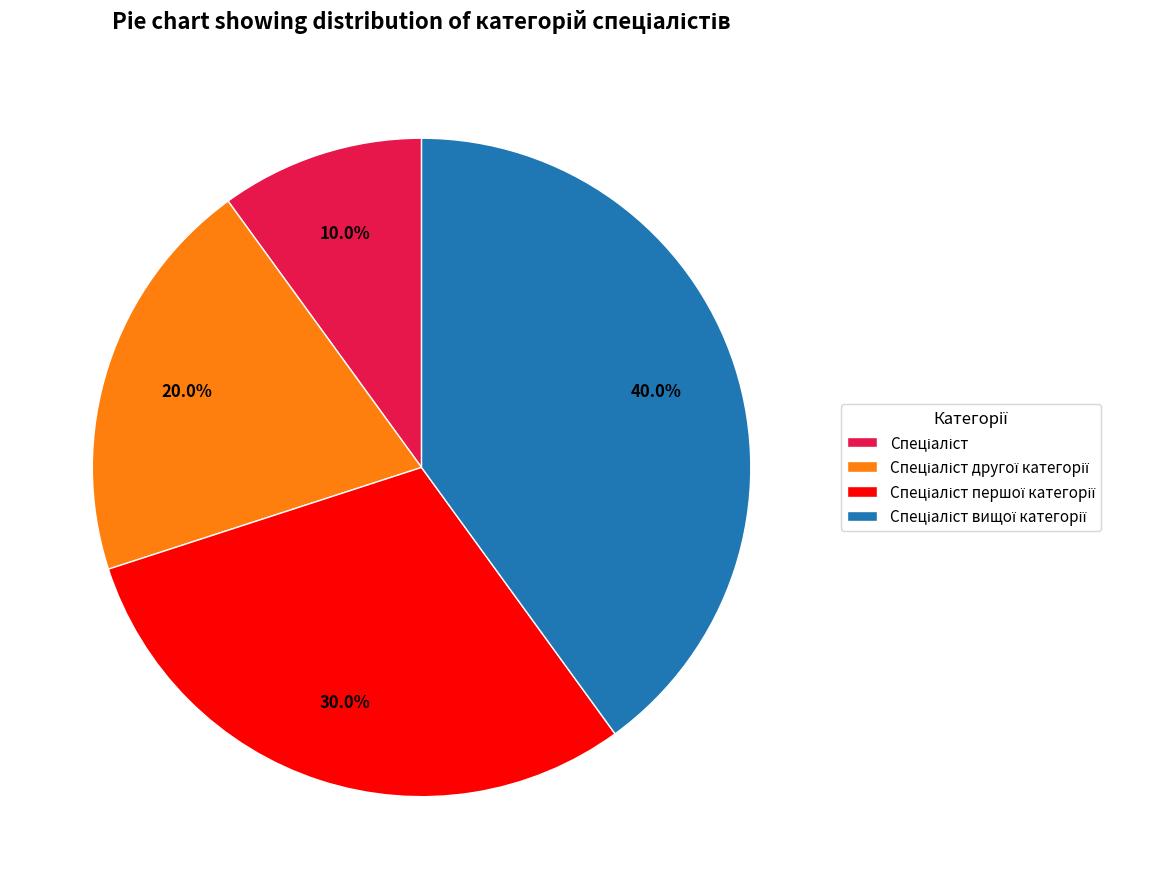

Is there any slice that represents more than half of the pie?

No